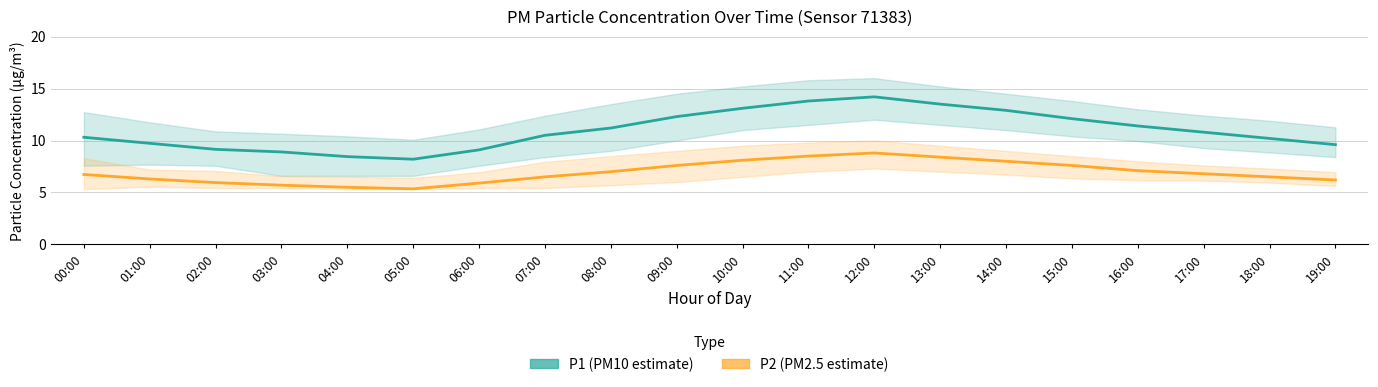

At which category is the sum across all series the highest?

12:00